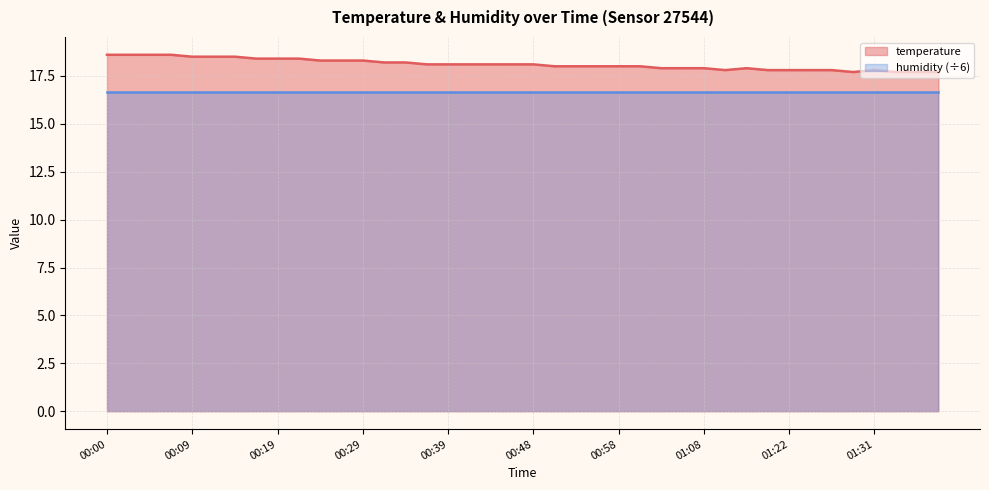

How many data points does each series have?

40